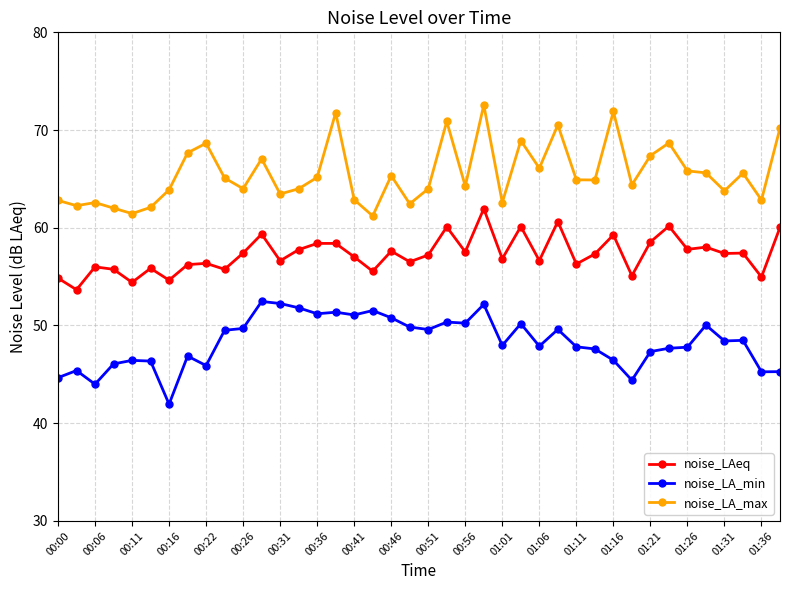

True or false: noise_LA_min and noise_LAeq intersect in this chart.

False